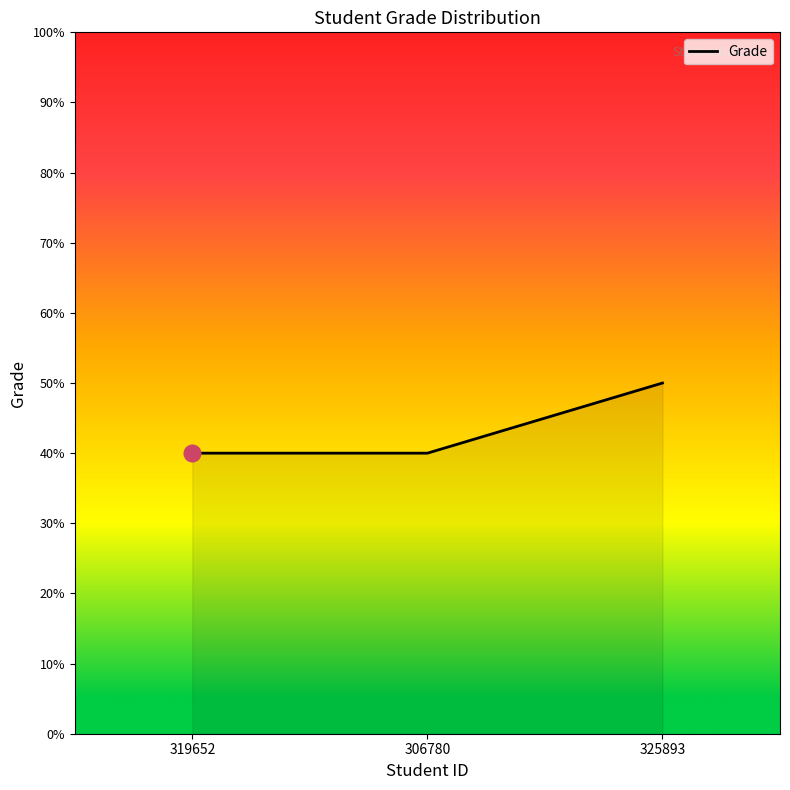

At which label is the value closest to 4?

319652